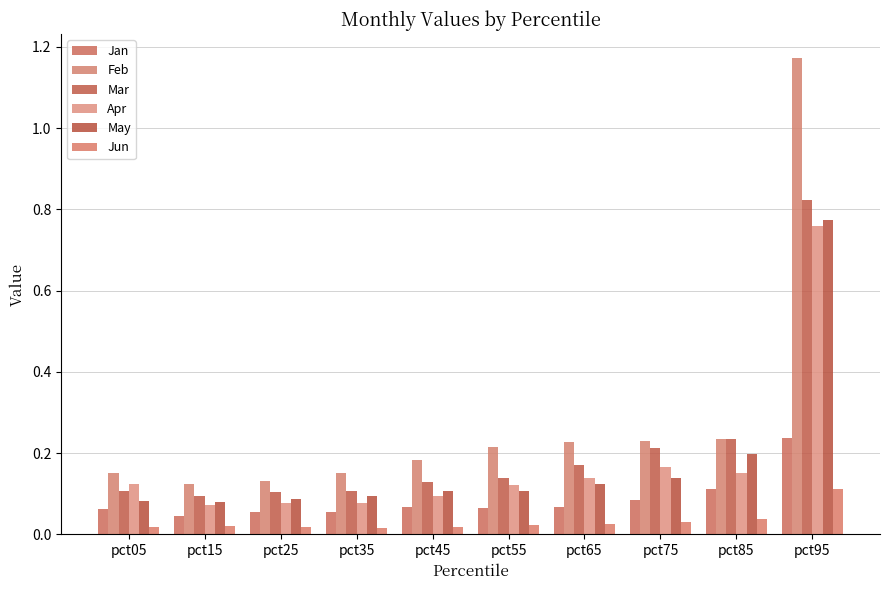

Which category has the lowest value in the Jan series?

pct15